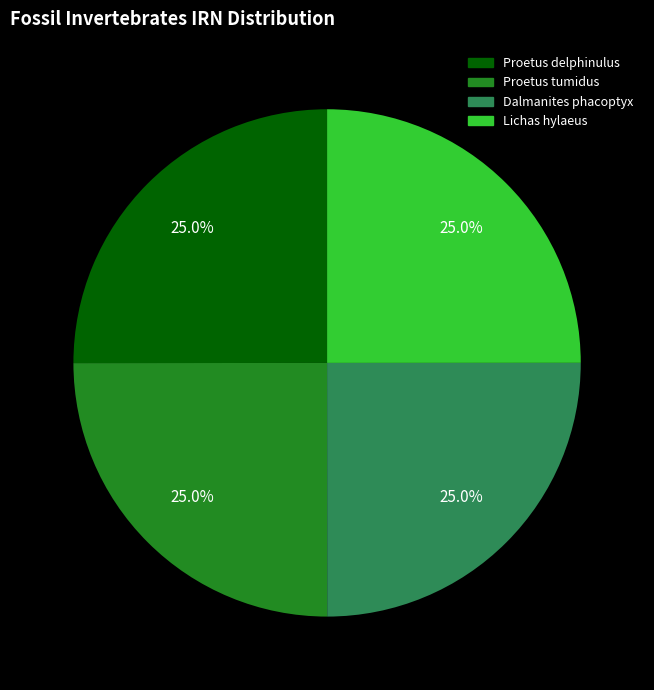

Count the number of slices in the pie.

4